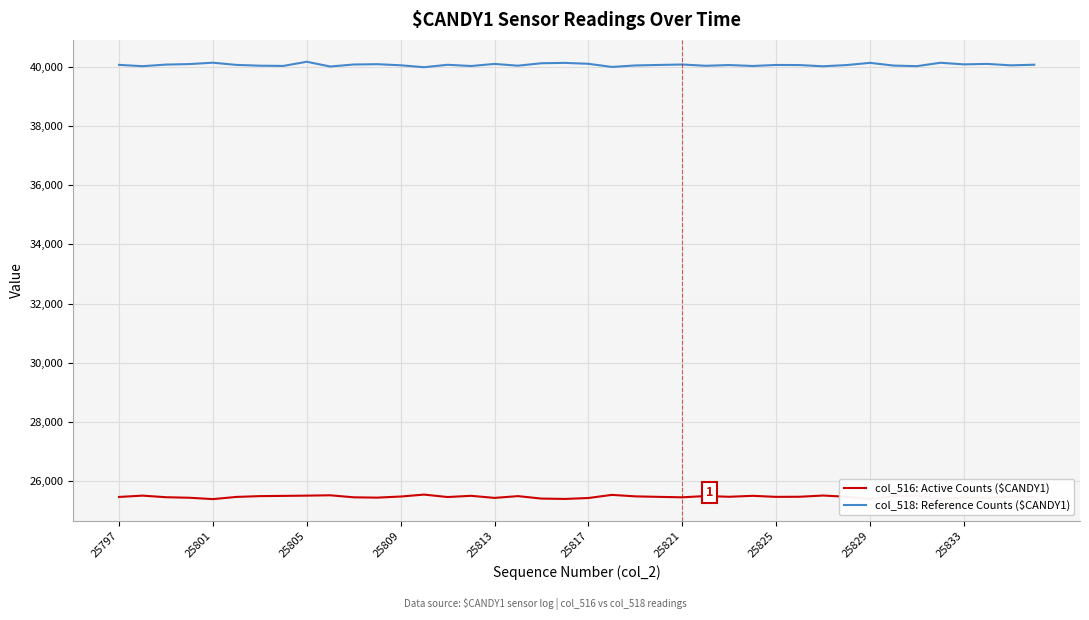

At how many categories does at least one series exceed 27447?

40